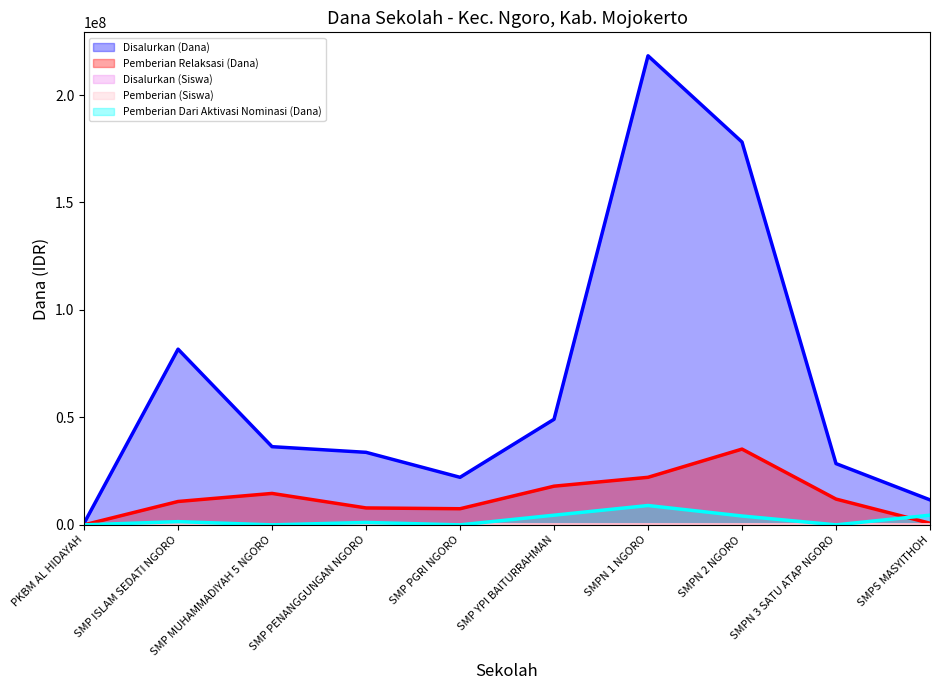

True or false: Pemberian Relaksasi (Dana) has more than 0 points higher than both neighbors.

True